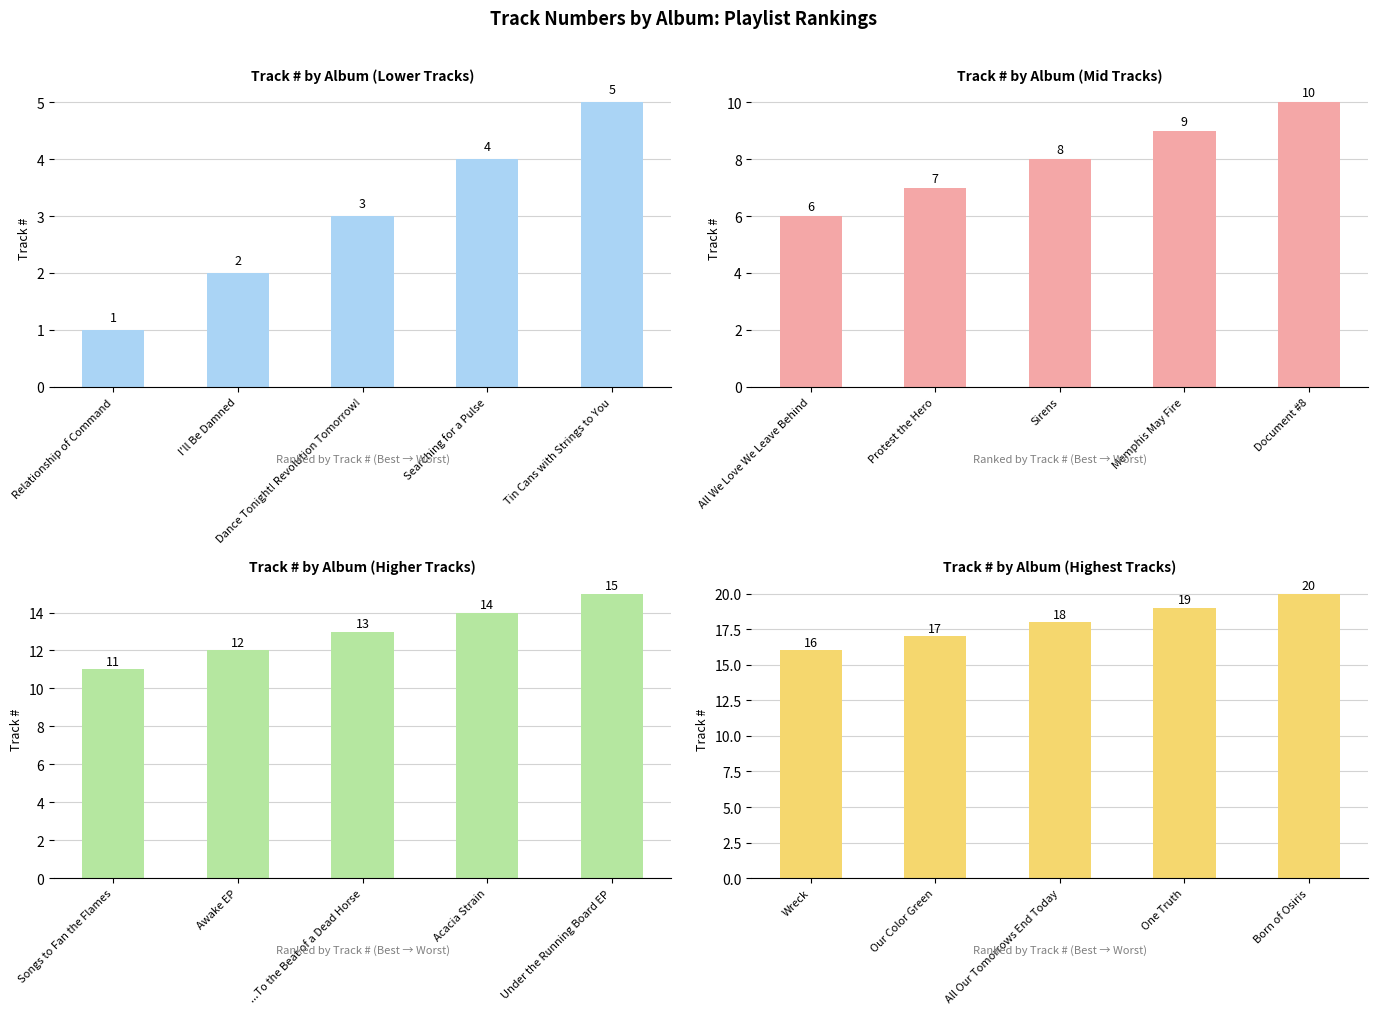

How many data points are less than 18?

2